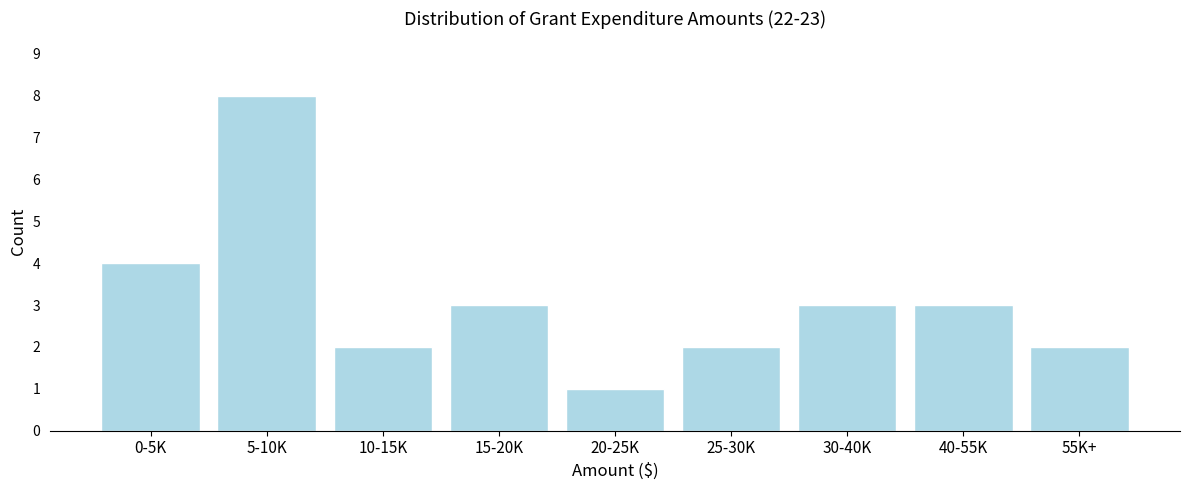

Reading left to right, what are all the values shown in this chart?

0-5K=4	5-10K=8	10-15K=2	15-20K=3	20-25K=1	25-30K=2	30-40K=3	40-55K=3	55K+=2